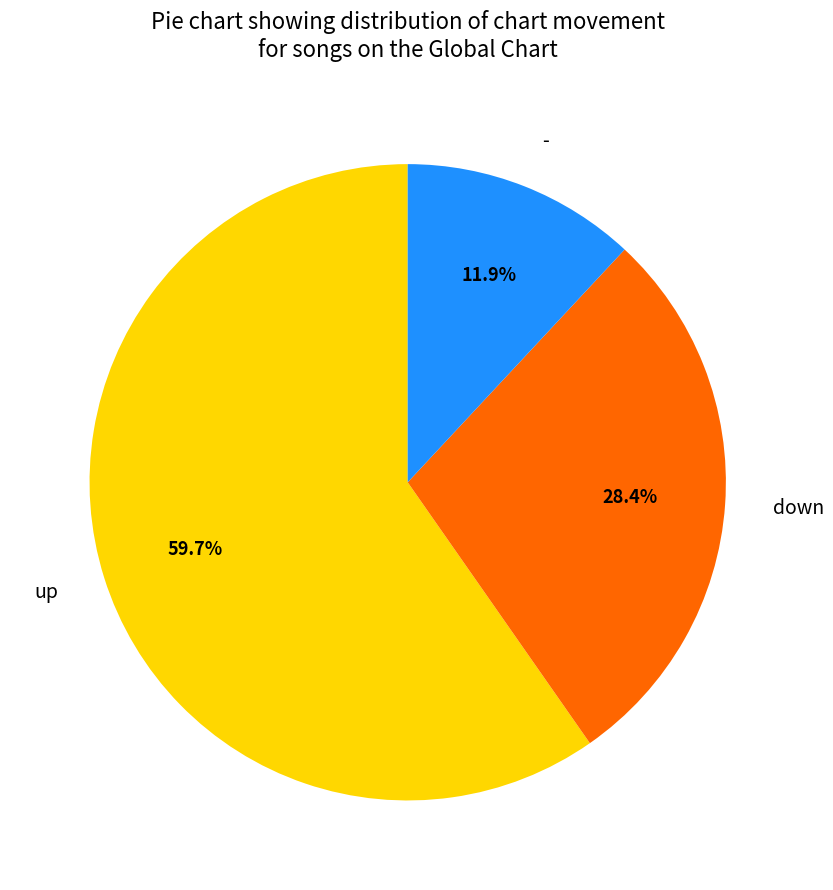

To the nearest percent, what is the difference between the down and up slice percentages?

31%